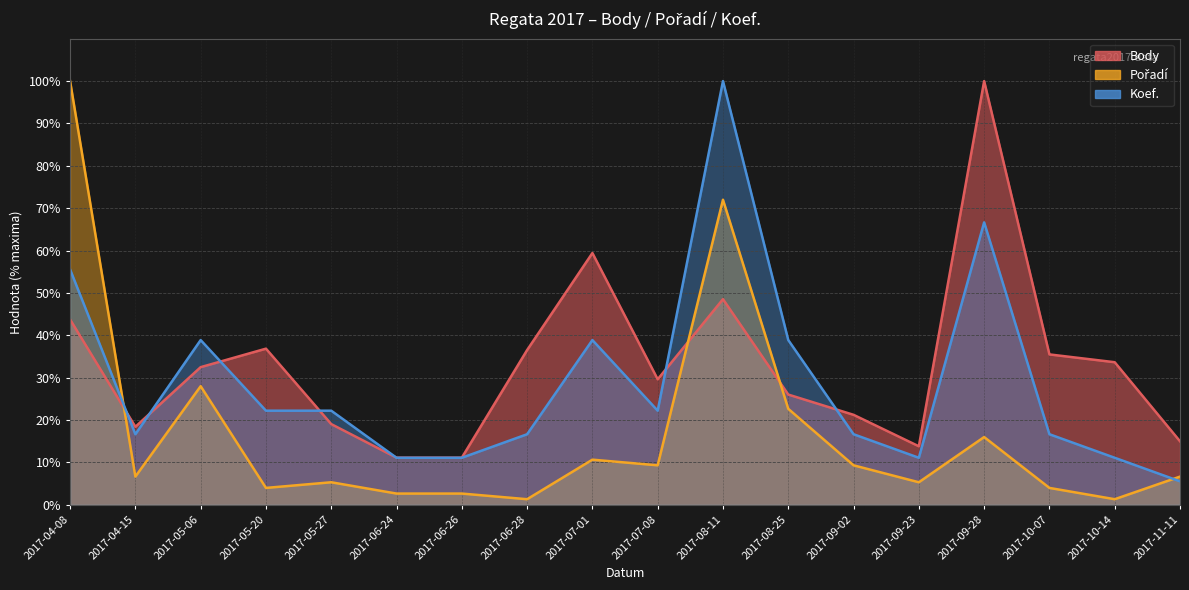

The Body series shows 9.2 at 2017-05-06. True or false?

False